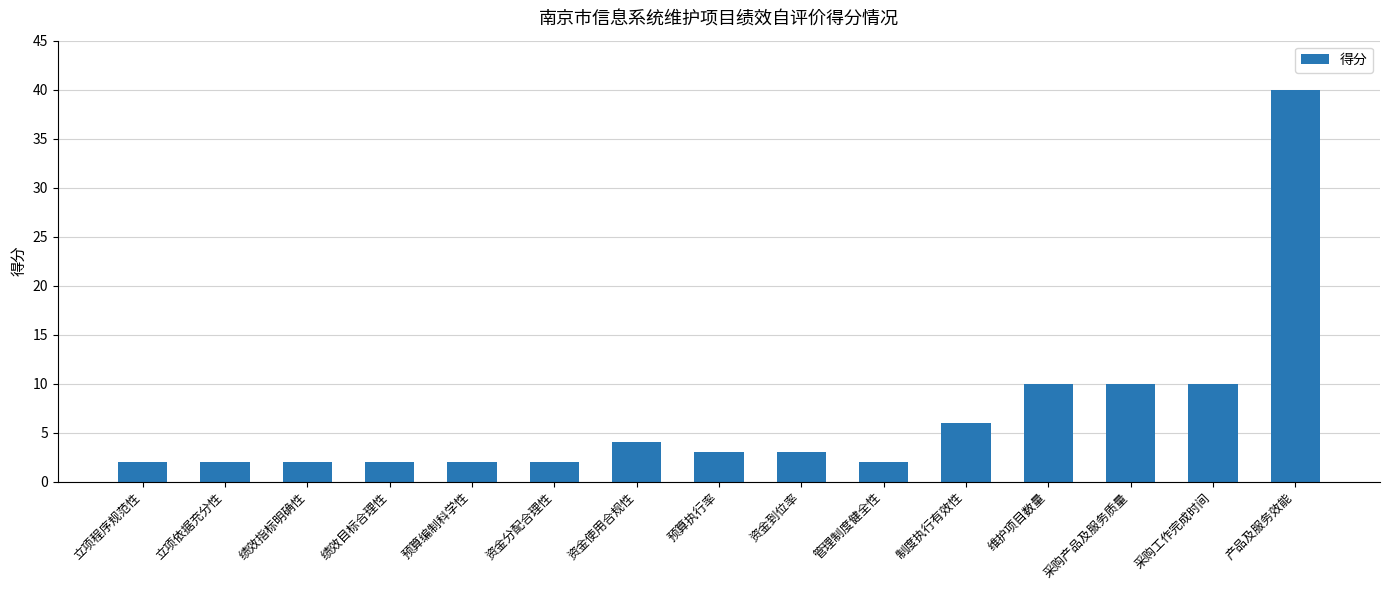

What is the difference between the maximum and minimum values?

38